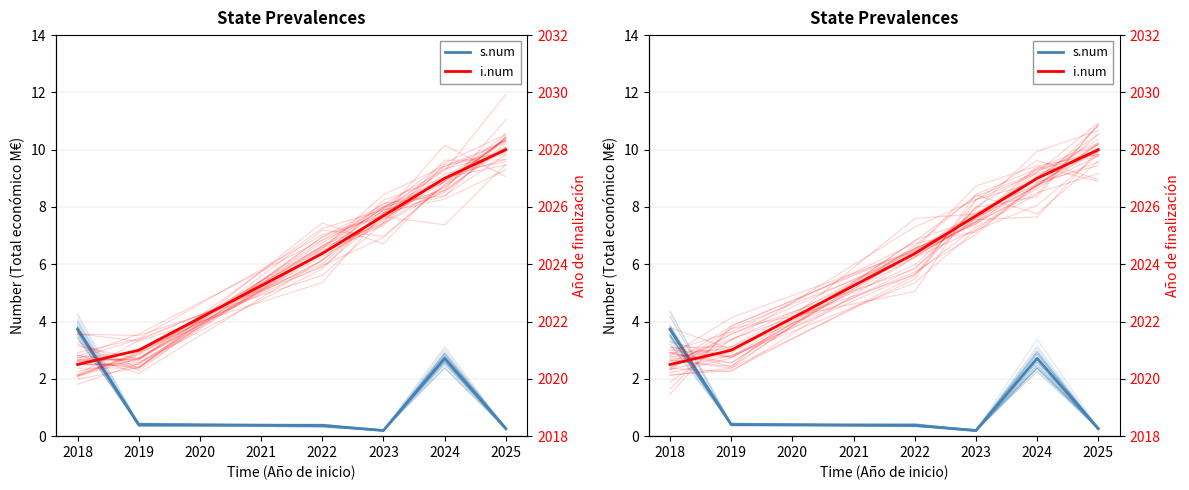

Does the chart have visible grid lines?

Yes